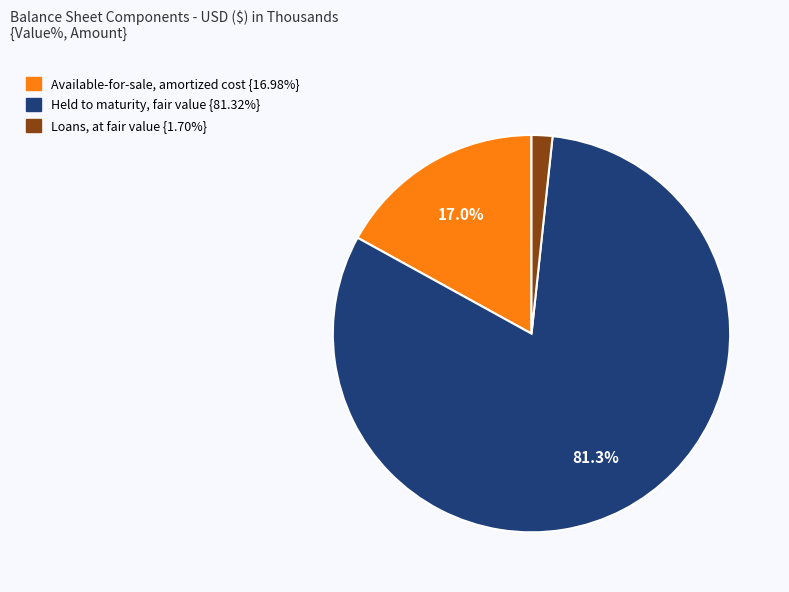

Which category accounts for the majority?

Held to maturity, fair value